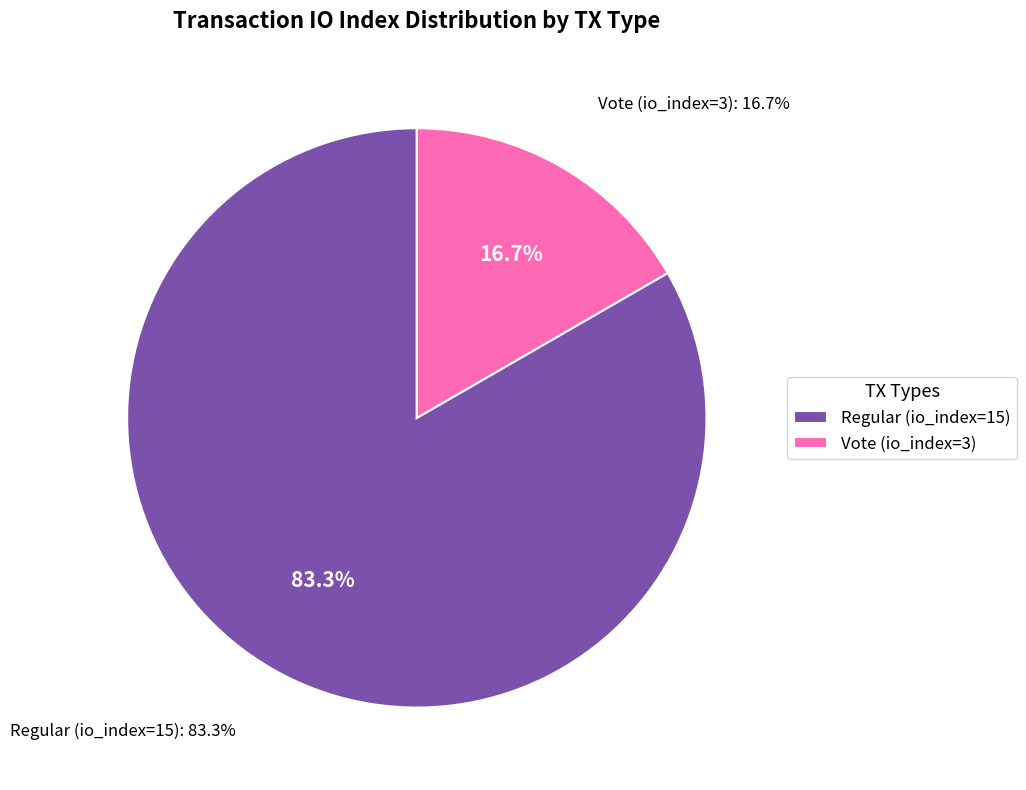

Does any single category account for the majority?

Yes